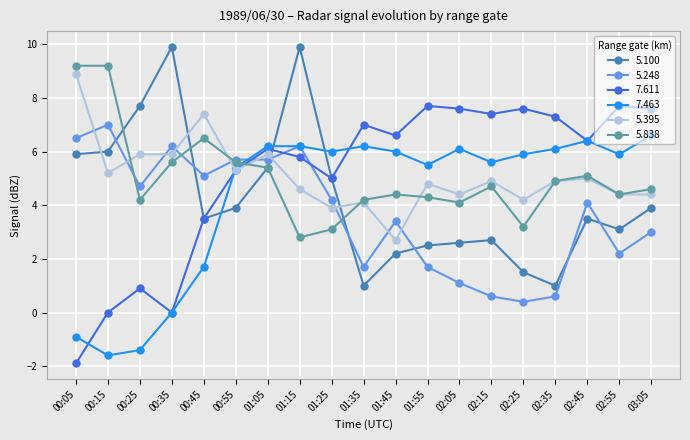

Rank the series by their maximum value, from highest to lowest.

5.100, 5.838, 5.395, 7.611, 5.248, 7.463